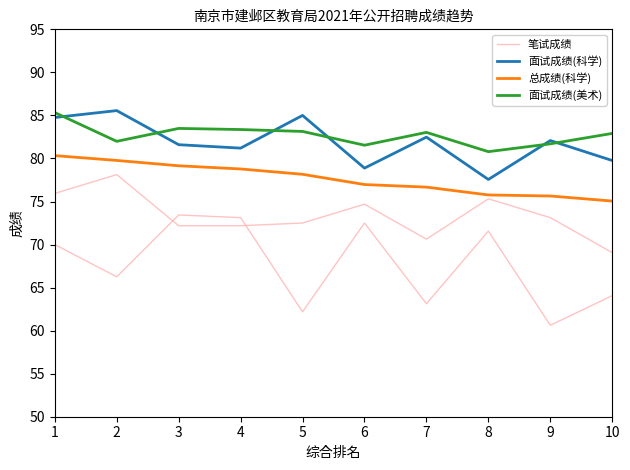

How many values in the 面试成绩(科学) series exceed 82?

5